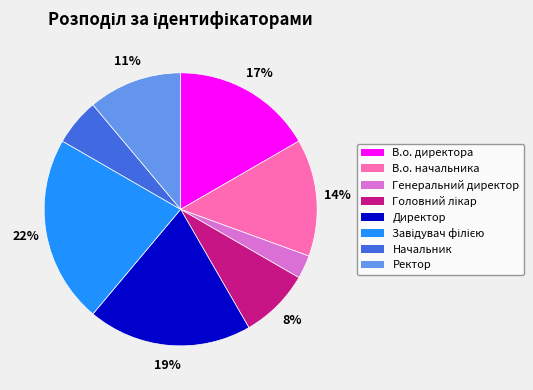

True or false: Директор accounts for 34% of the total.

False